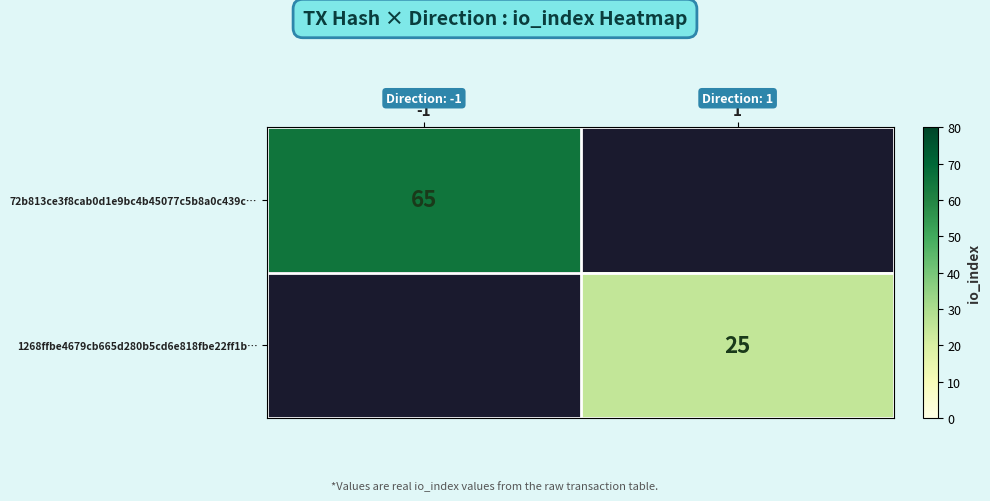

How many series are shown in this chart?

2